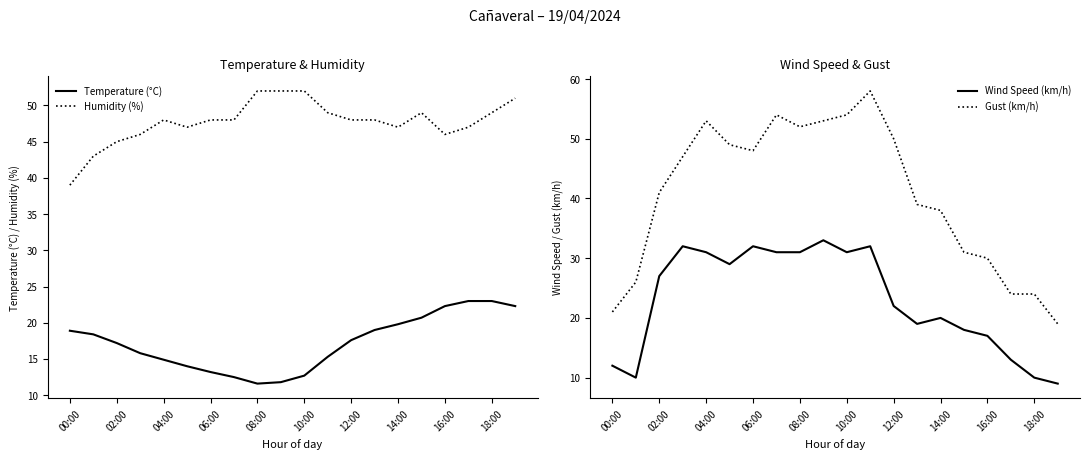

True or false: Humidity (%) has a value of 45.0 at 02:00.

True